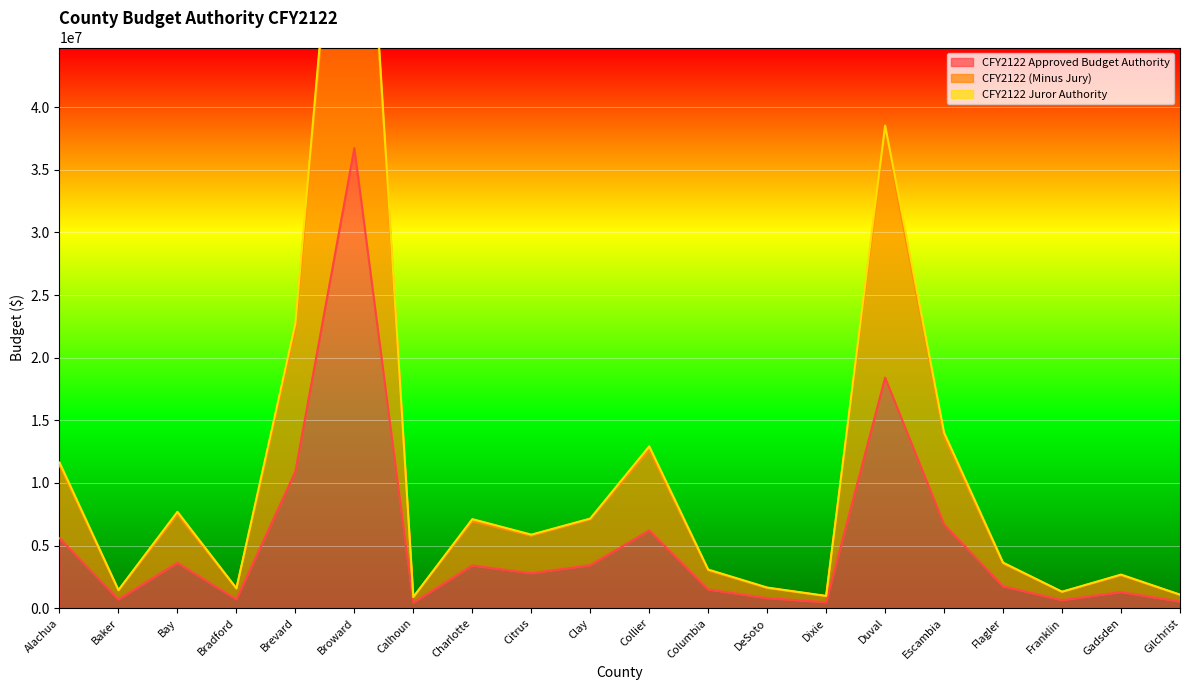

True or false: CFY2122 Approved Budget Authority and CFY2122 (Minus Jury) cross at least once.

False